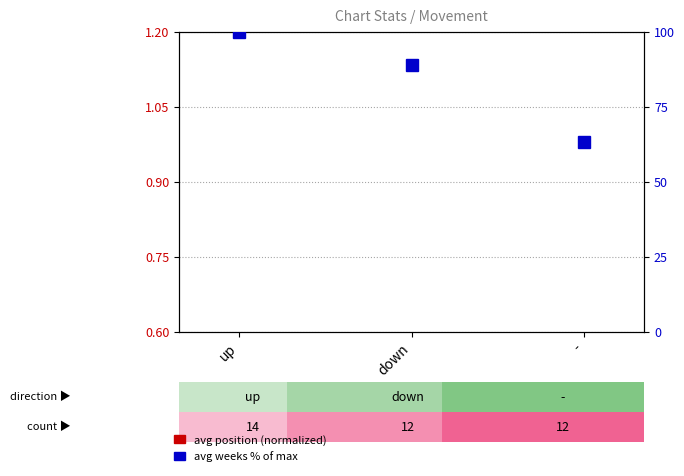

Which category has the lowest value across all series?

down